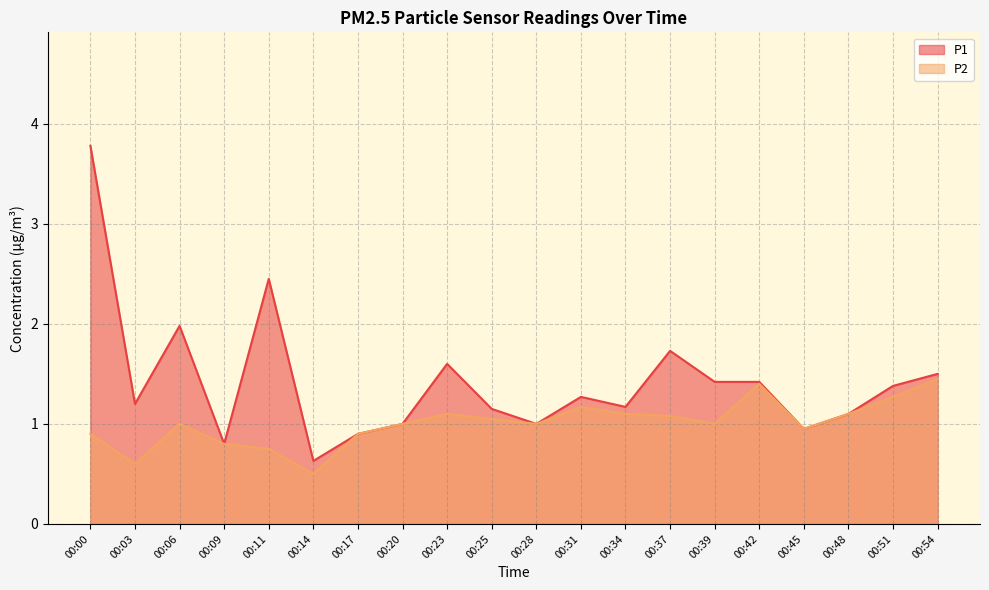

How many lines are shown in the chart?

2